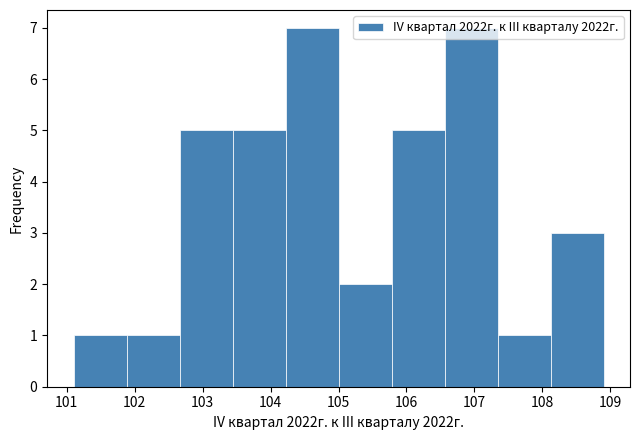

Reading left to right, list every bar in this chart as the range it spans on the x-axis followed by its height. Neither the bar edges nor the heights are printed on the chart, so give them approximately, as read against the axes.

101.10 to 101.88: 1
101.88 to 102.66: 1
102.66 to 103.44: 5
103.44 to 104.22: 5
104.22 to 105.00: 7
105.00 to 105.78: 2
105.78 to 106.56: 5
106.56 to 107.34: 7
107.34 to 108.12: 1
108.12 to 108.90: 3